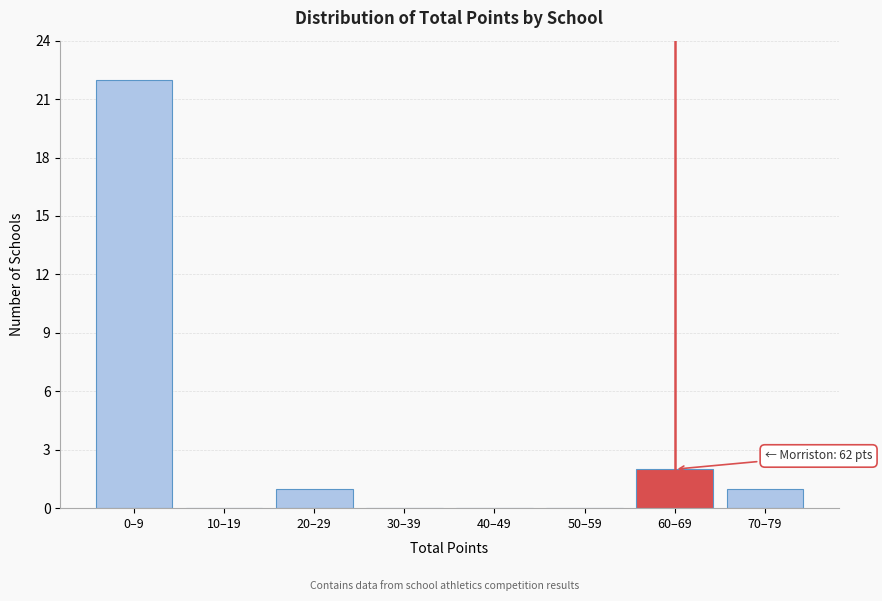

Reading left to right, what are all the values shown in this chart?

0–9=22	10–19=0	20–29=1	30–39=0	40–49=0	50–59=0	60–69=2	70–79=1